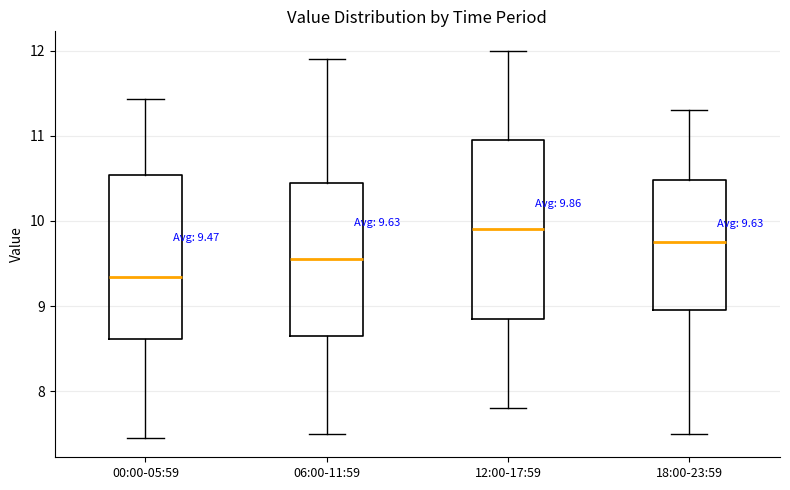

Which box has the highest median line?

12:00-17:59